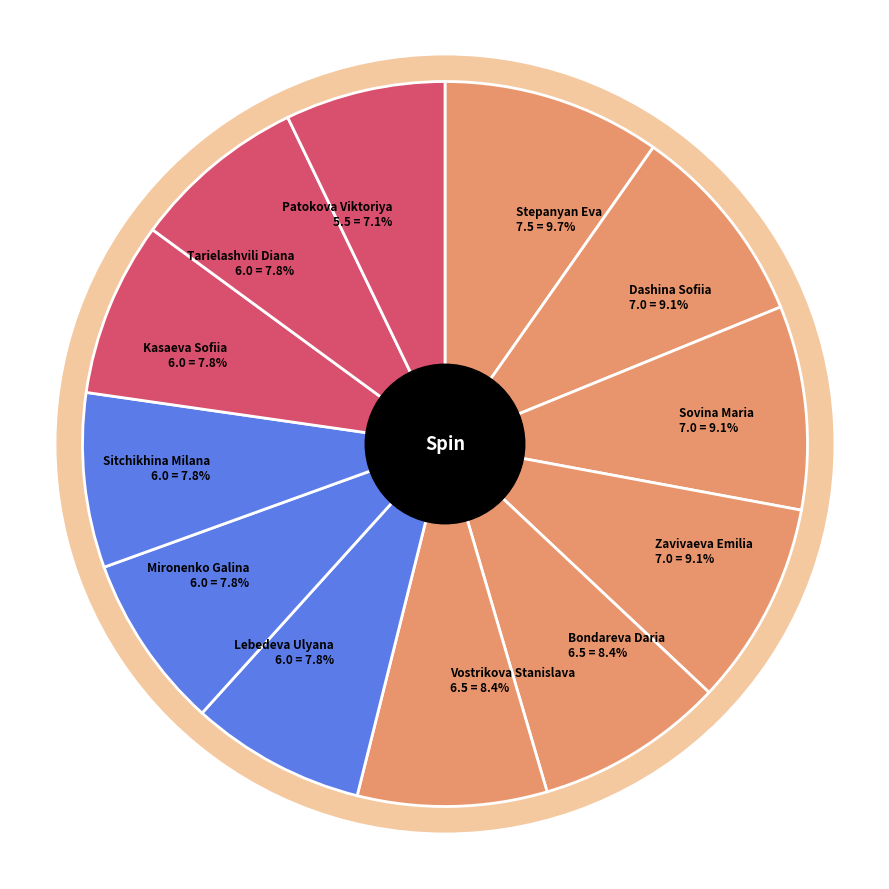

Which category has the smallest portion of the pie?

Patokova Viktoriya